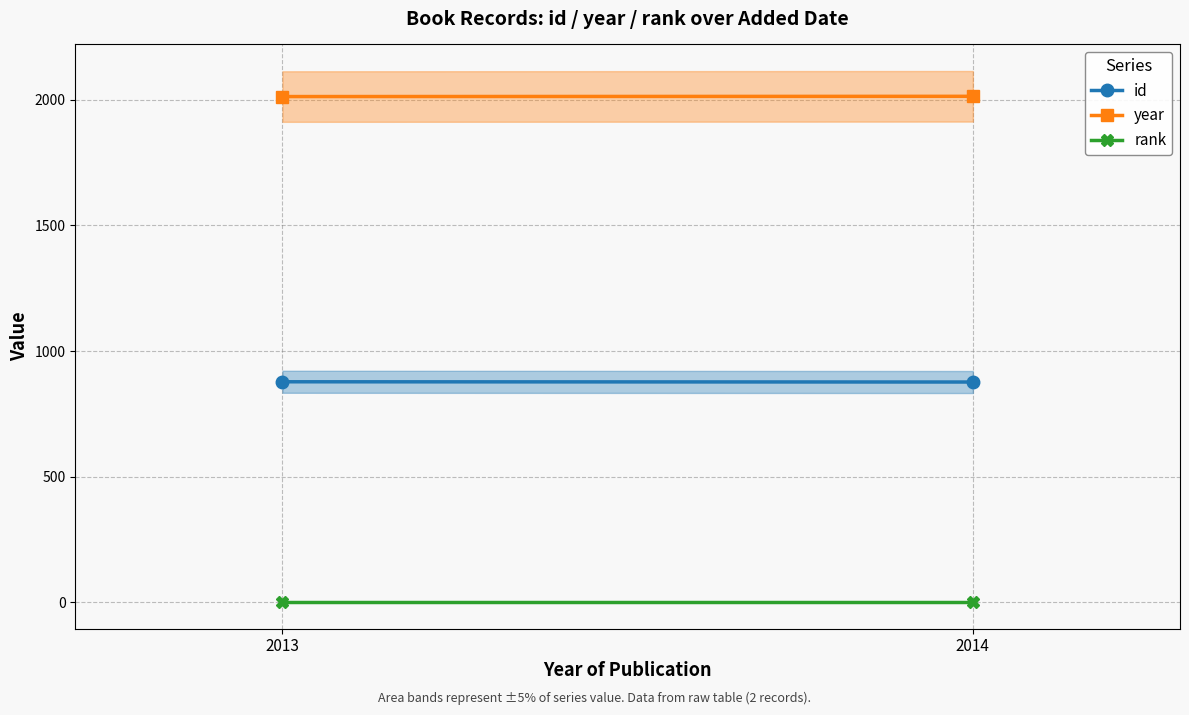

At how many categories does at least one series exceed 459?

2